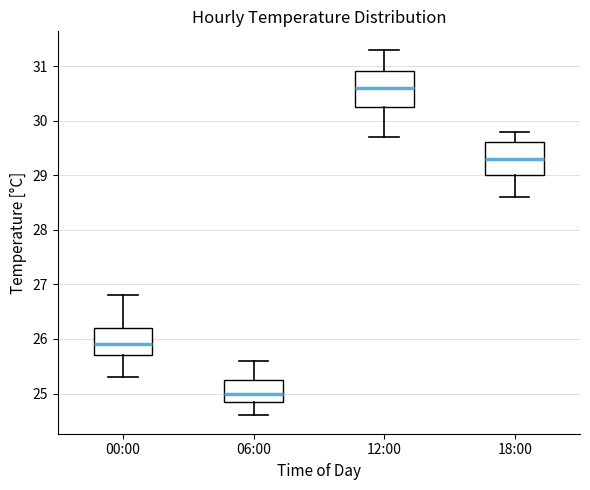

Which box has the lowest median line?

06:00